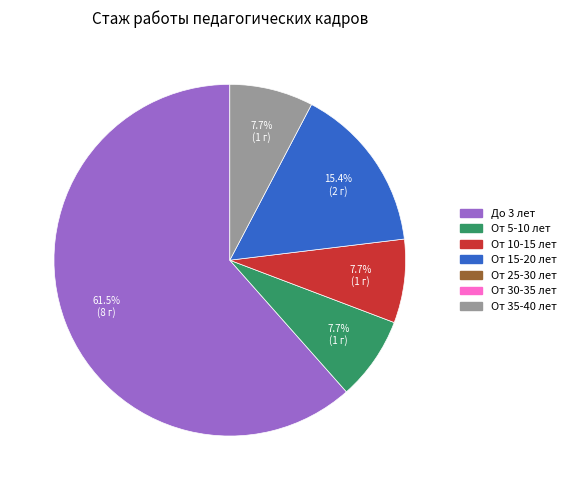

Is there a majority slice in this chart?

Yes